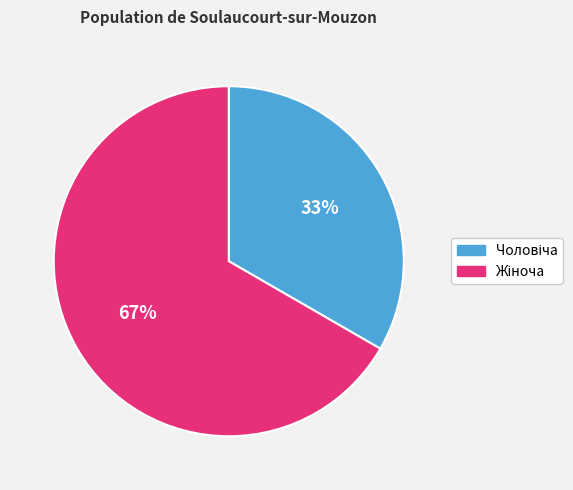

To the nearest percent, what is the average slice percentage?

50%